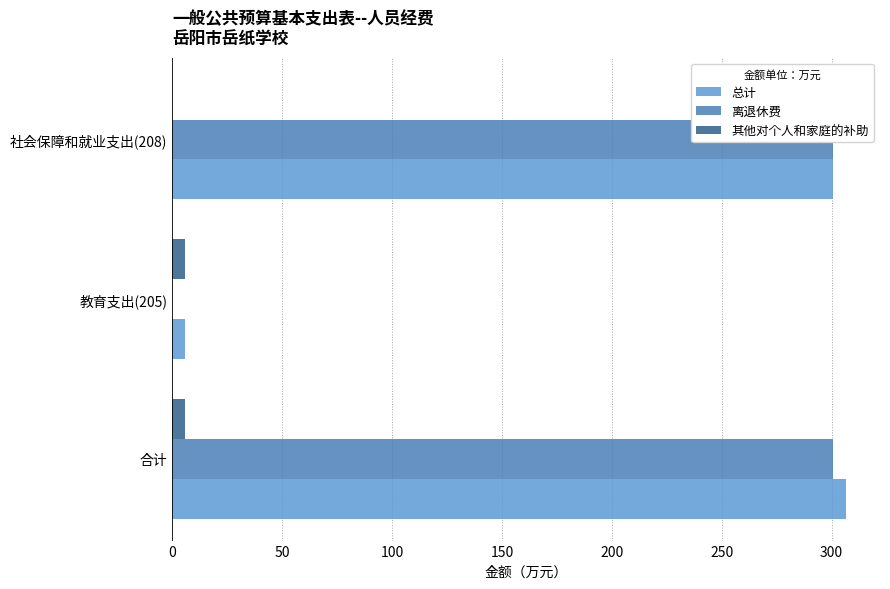

Which has a higher value, 社会保障和就业支出(208) or 教育支出(205)?

社会保障和就业支出(208)